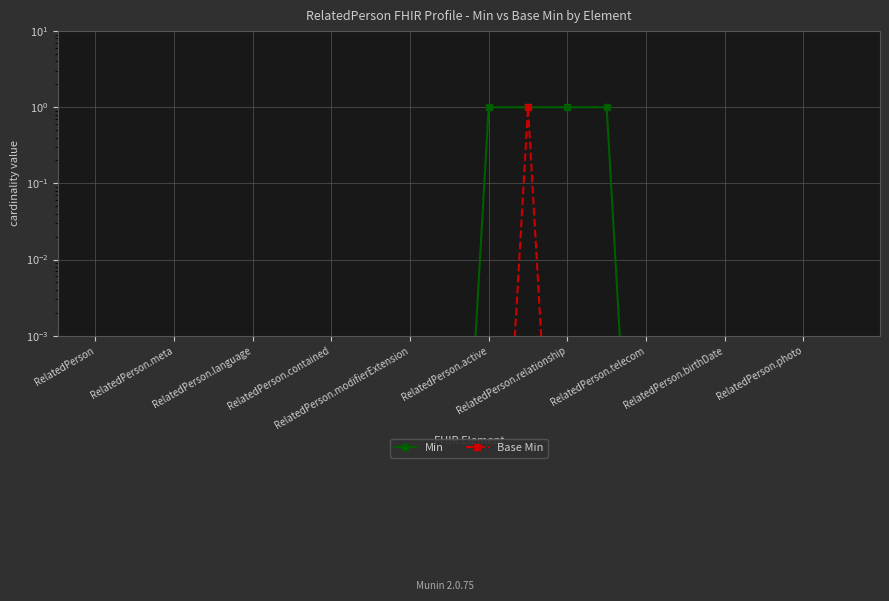

Is this an area chart (filled region under the line)?

No